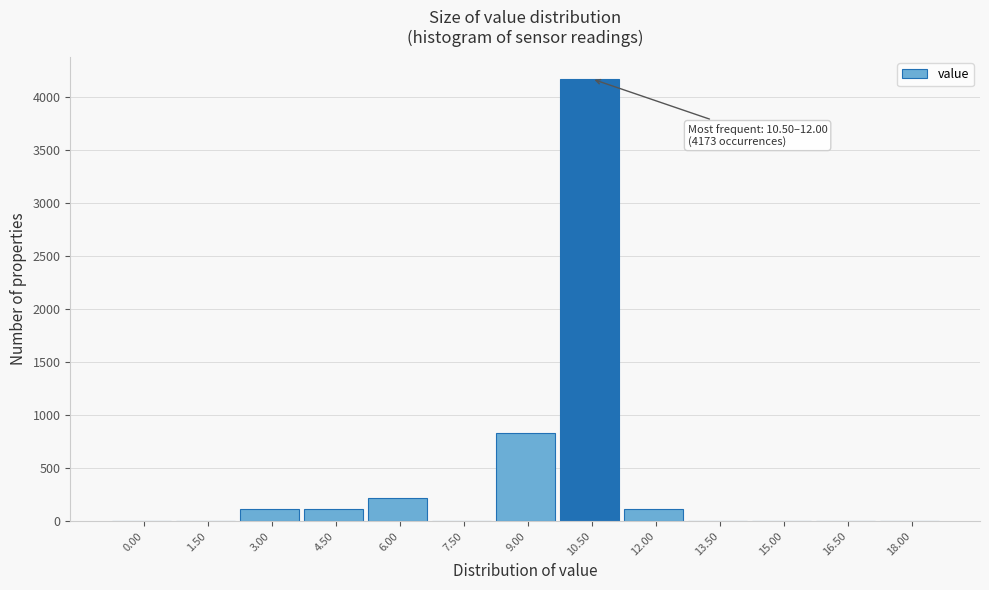

Reading left to right, transcribe all the data shown in this chart.

0.00=0	1.50=0	3.00=111	4.50=111	6.00=222	7.50=0	9.00=834	10.50=4173	12.00=111	13.50=0	15.00=0	16.50=0	18.00=0